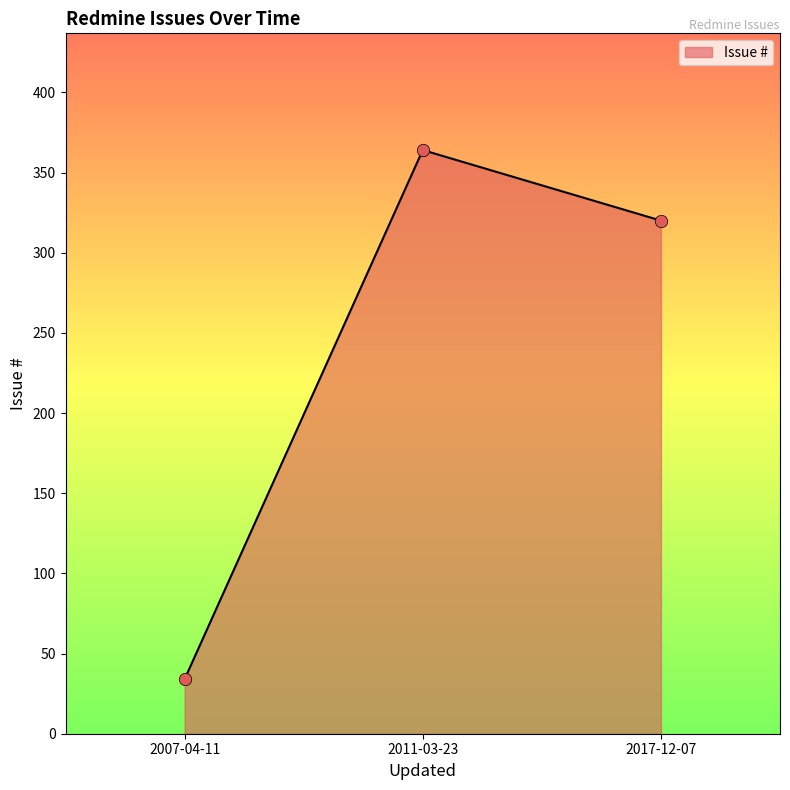

Between 2011-03-23 and 2007-04-11, which is larger?

2011-03-23